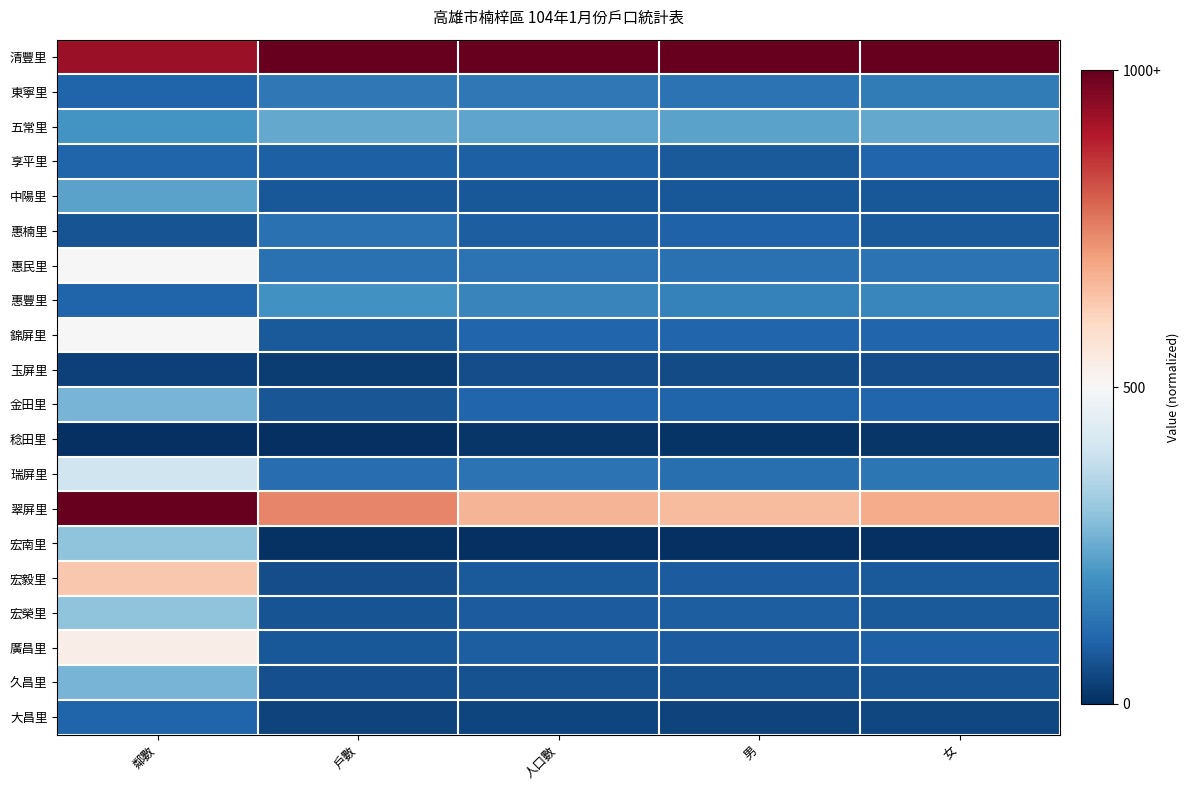

What is the spread (max minus min) of values at 鄰數?

1.0